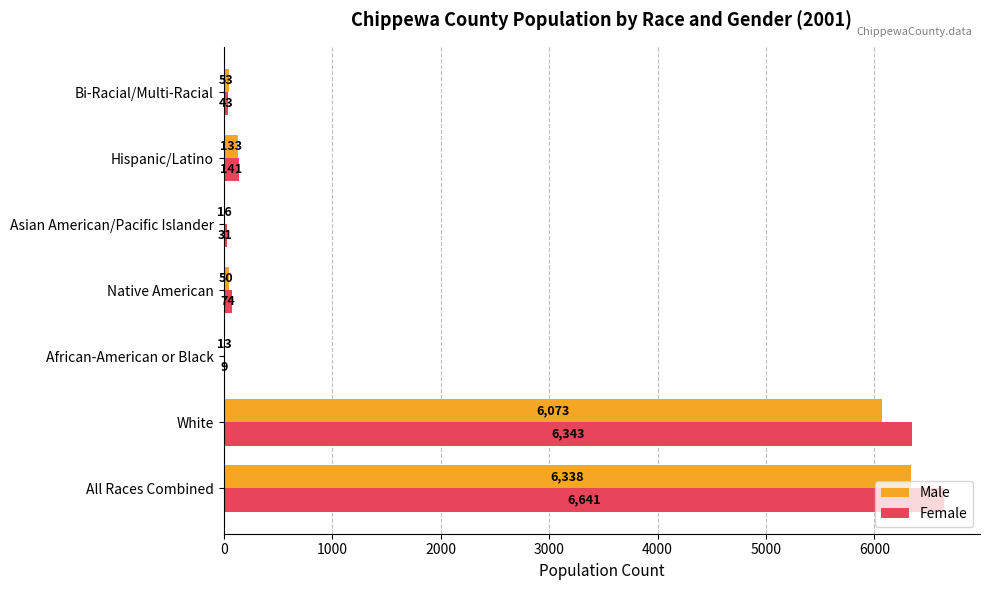

The value of Female at African-American or Black is 9. True or false?

True